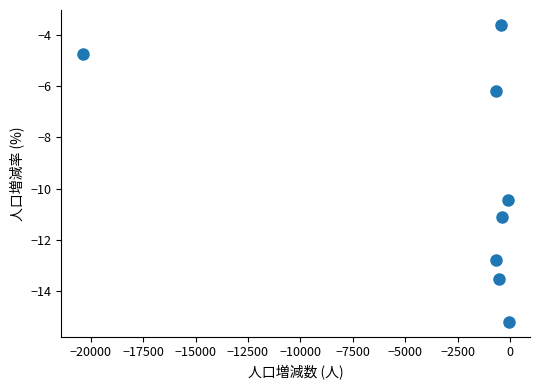

What Y value in the scatter plot is closest to -9?

-10.4